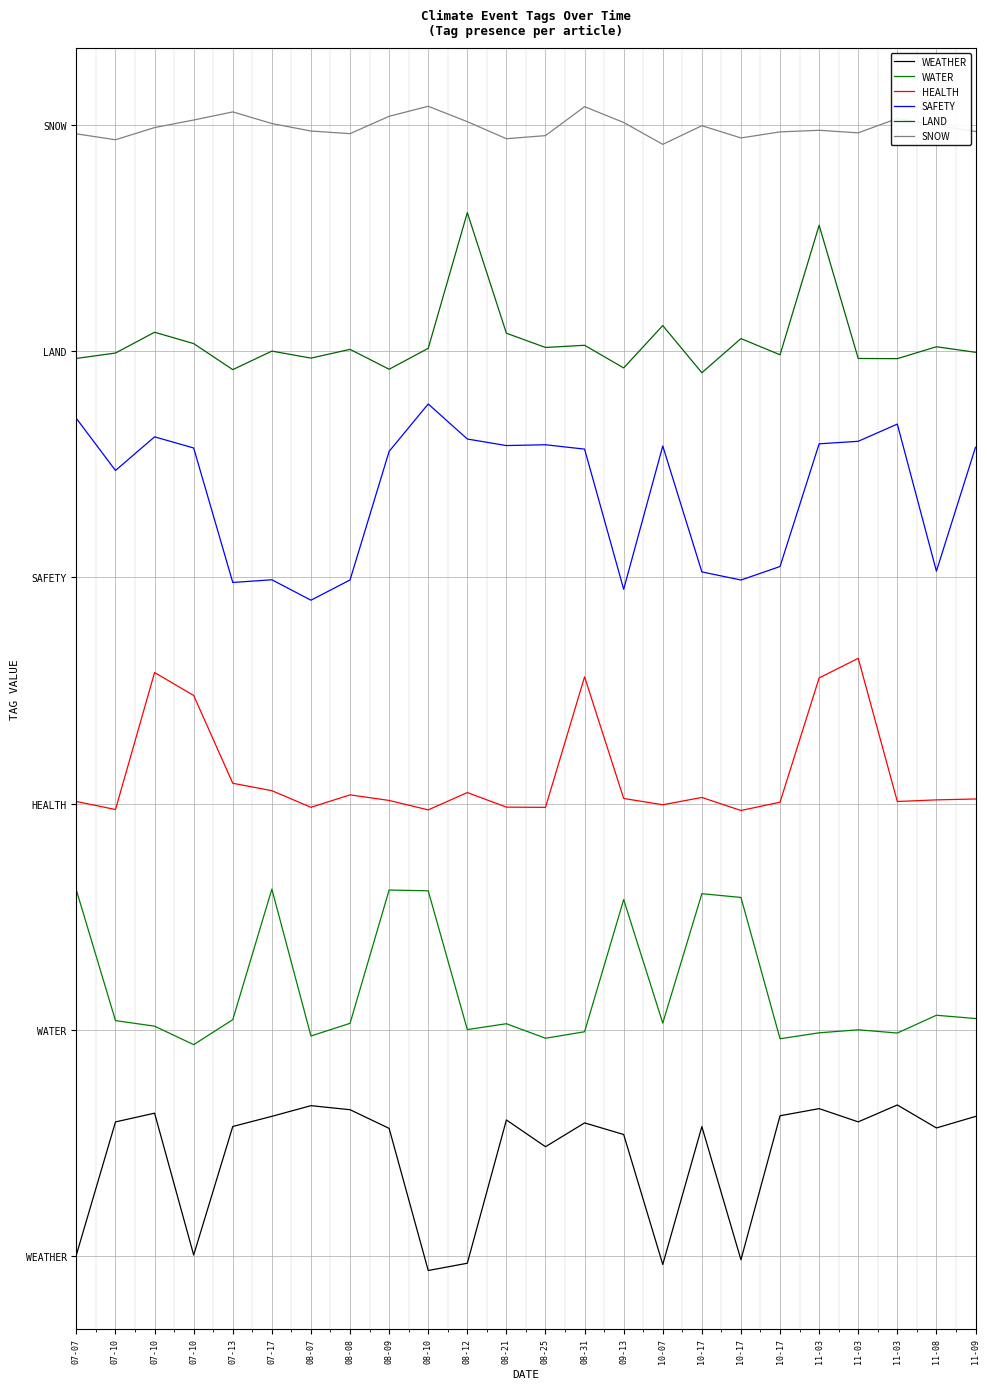

The SNOW series shows 1.5 at 07-07. True or false?

True